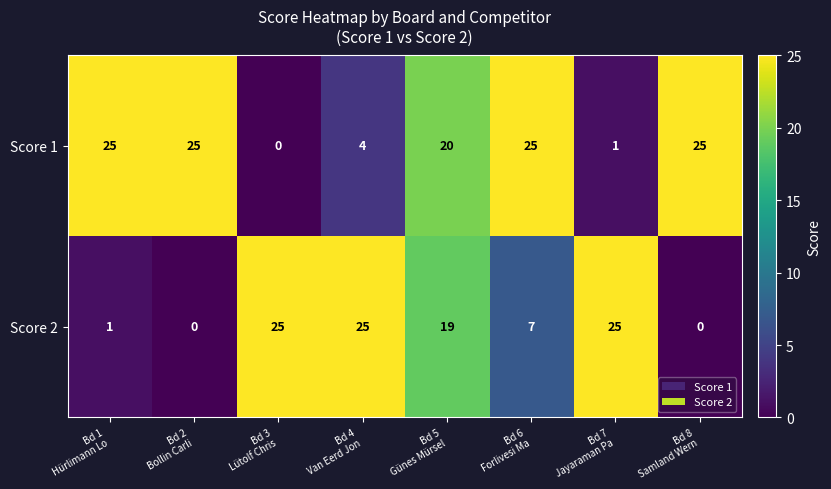

How many Score 1 values are between 4 and 25?

6